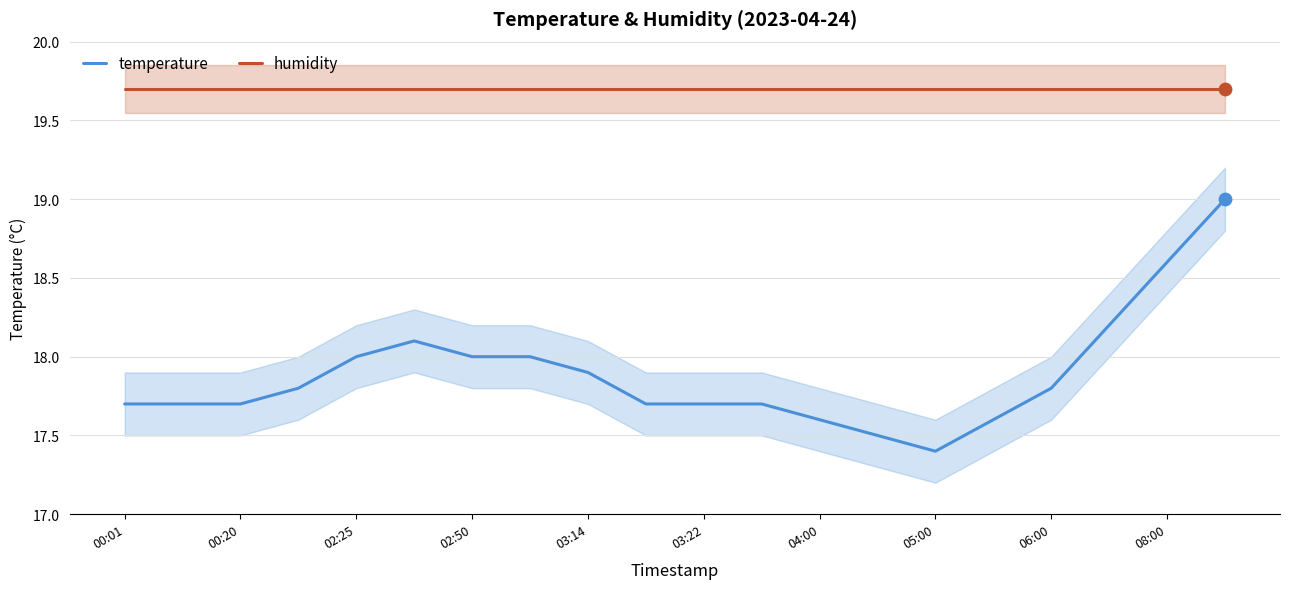

Which series contains the lowest Y value?

temperature